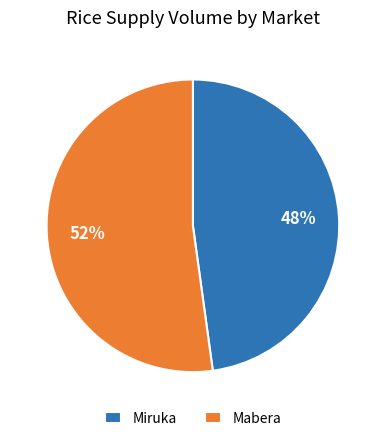

Combined, do Mabera and Miruka account for over 50%?

Yes